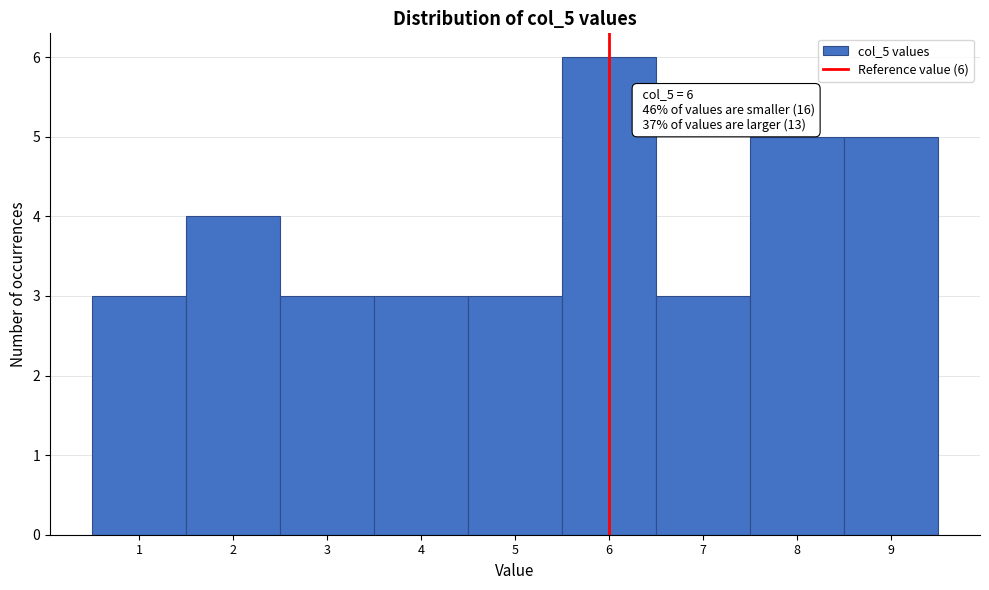

Which range on the x-axis has the tallest bar?

5.5 to 6.5